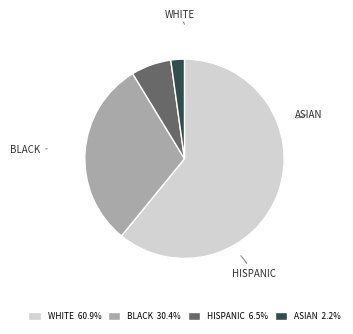

Is the sum of BLACK 30.4% and HISPANIC 6.5% greater than half?

No